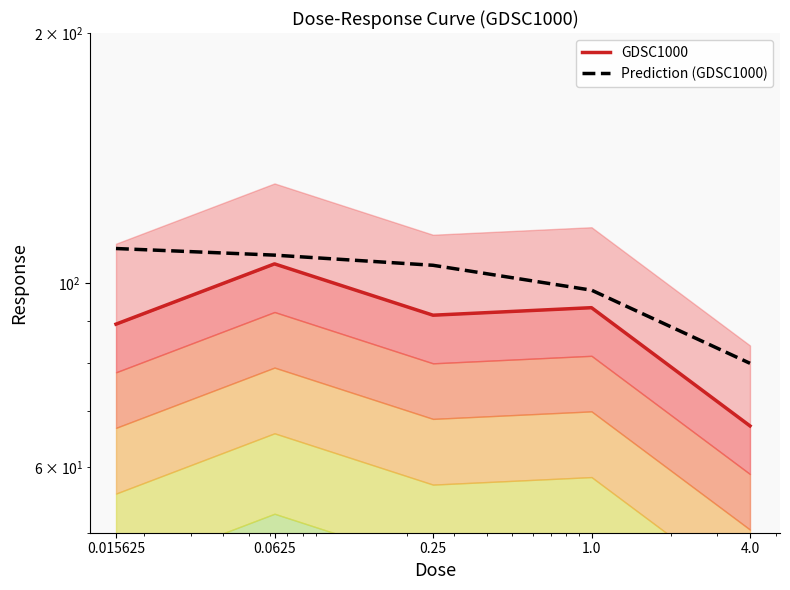

What is the value of the GDSC1000 point at the 1st from the left?

89.2